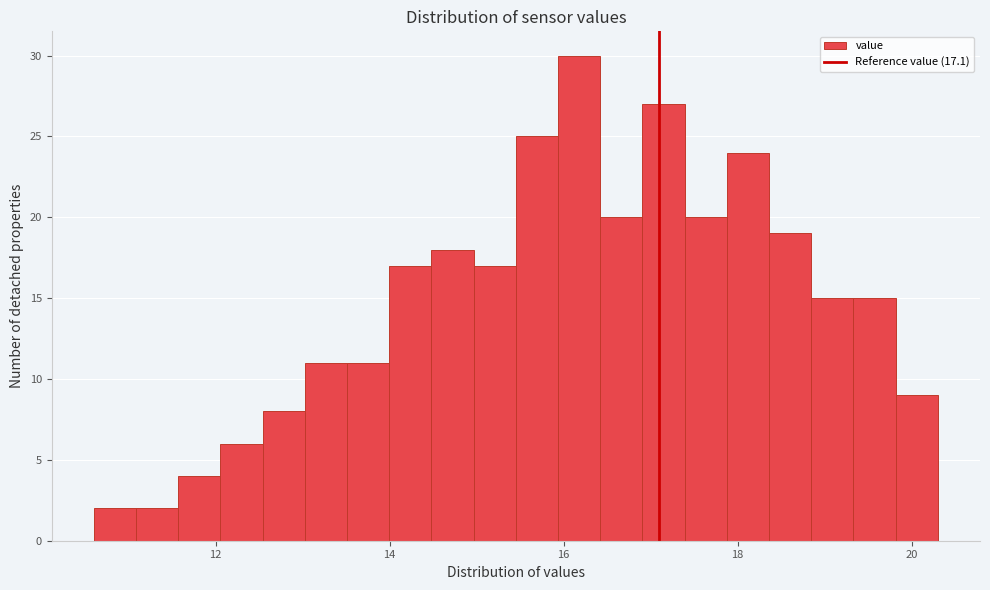

Around what value on the x-axis is the tallest bar? Give the approximate position of its centre, as read against the axis.

16.2